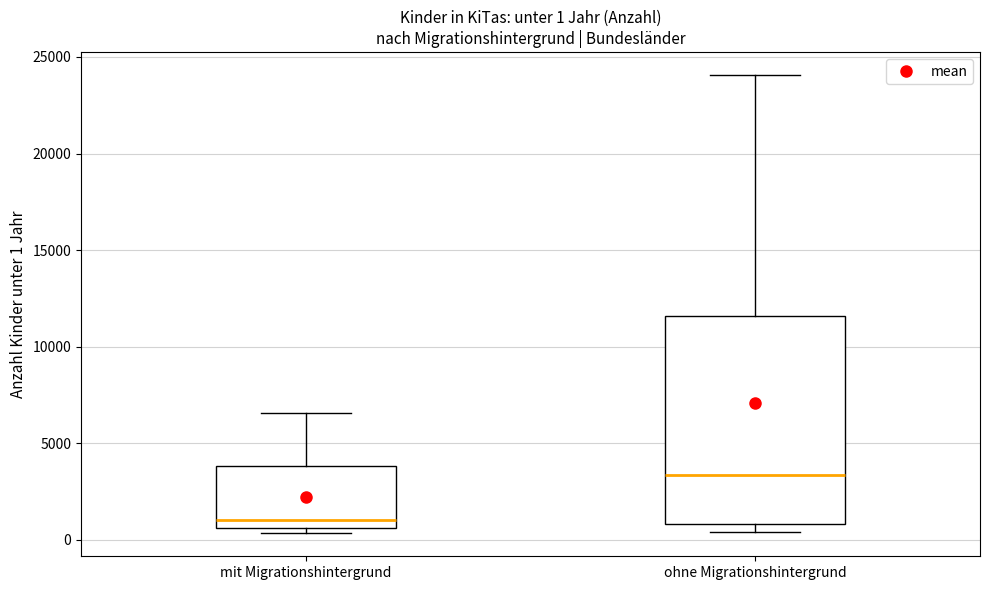

Comparing the boxes themselves (not the whiskers), which one is the tallest?

ohne Migrationshintergrund